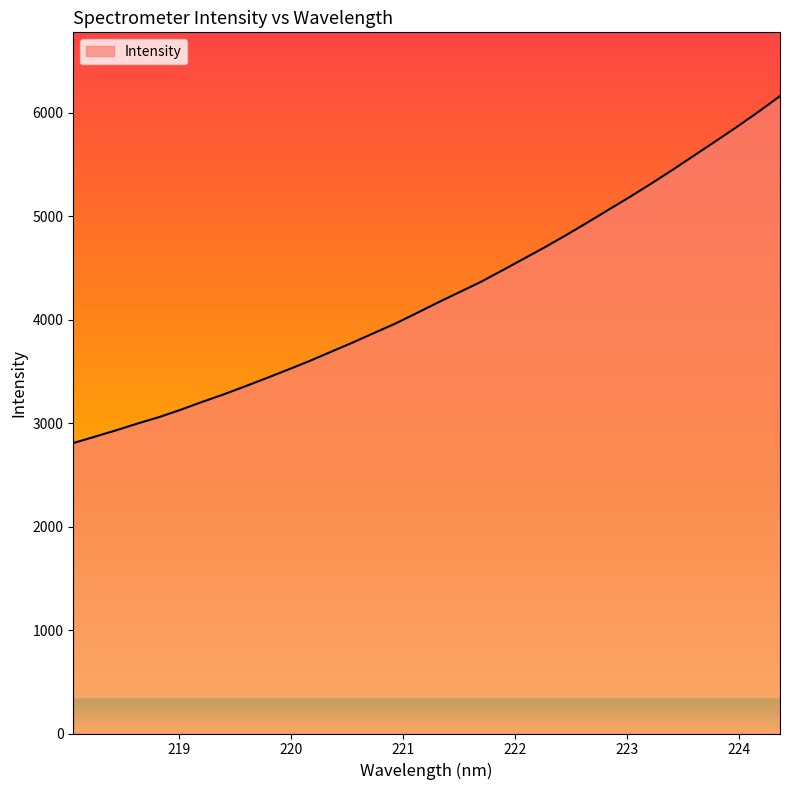

What is the difference between the maximum and minimum values?

3354.6